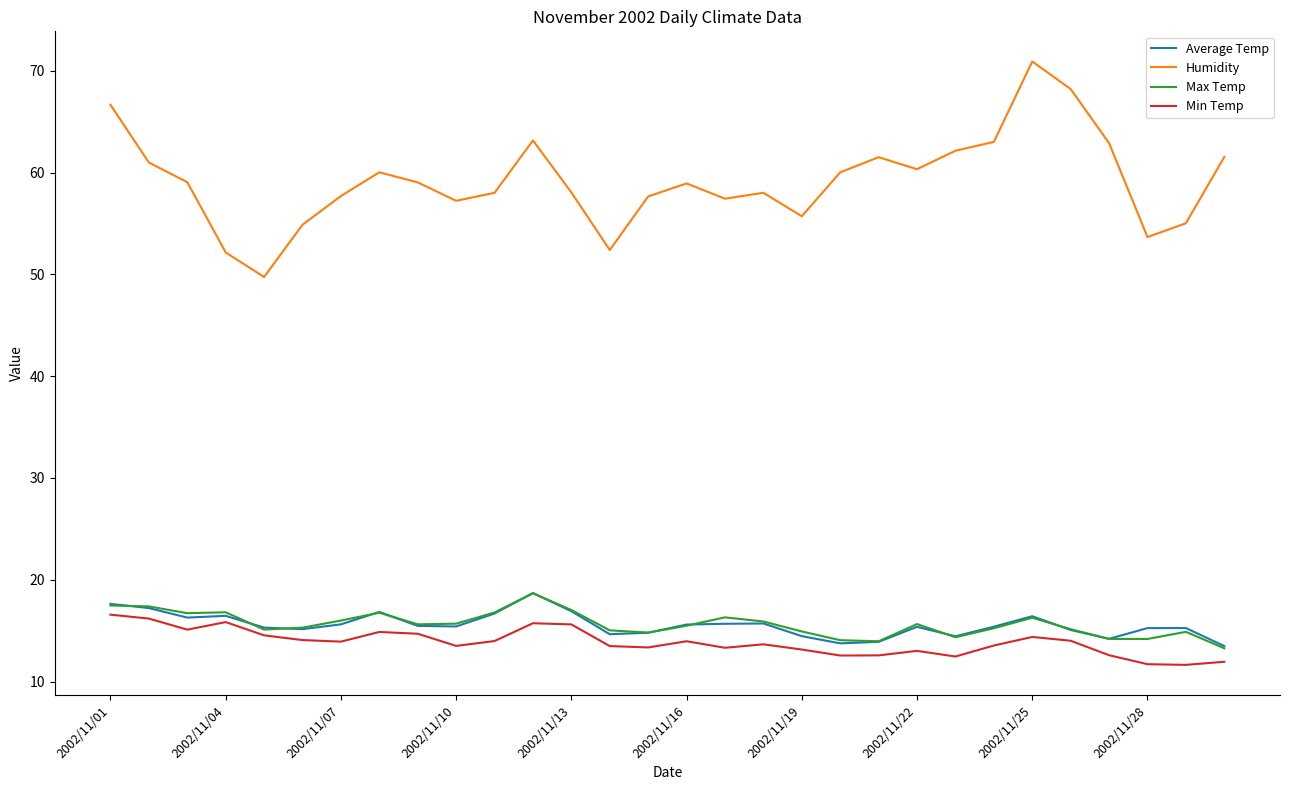

What is the highest value of the Max Temp series?

18.7